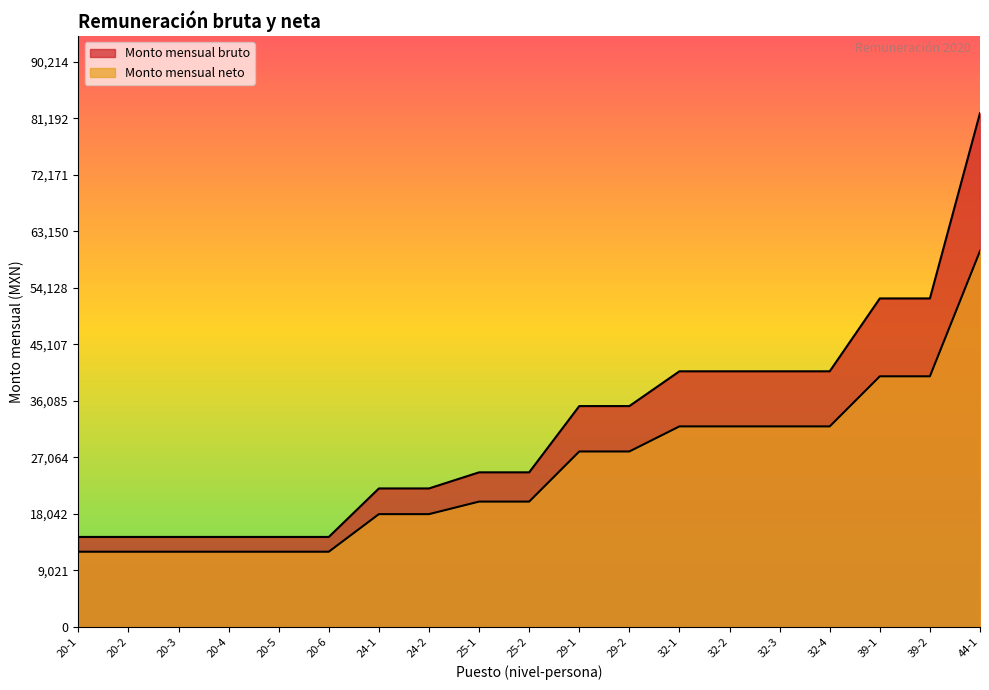

What position from the left is 25-2?

10